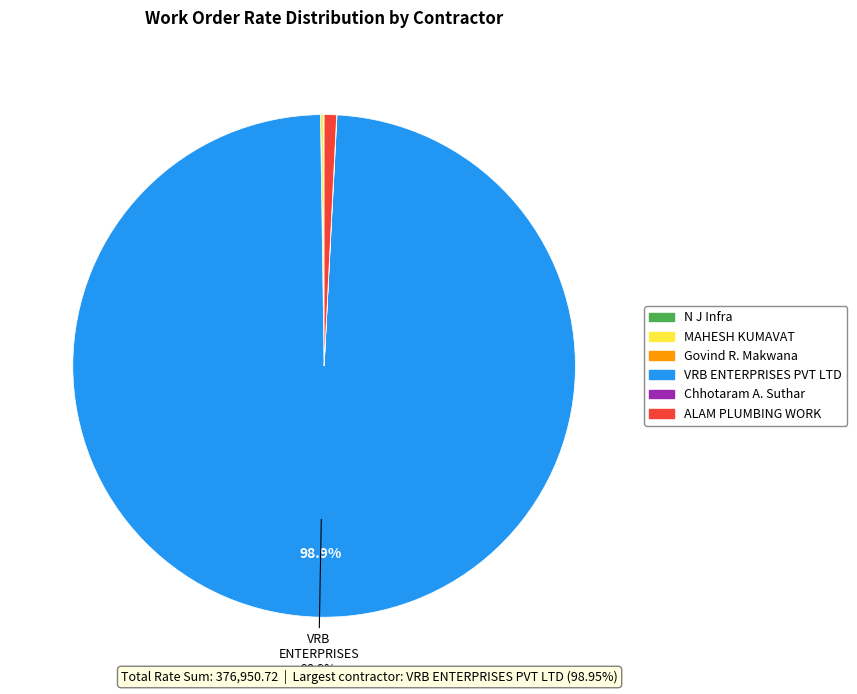

Does VRB ENTERPRISES PVT LTD account for over 50% of the chart?

Yes